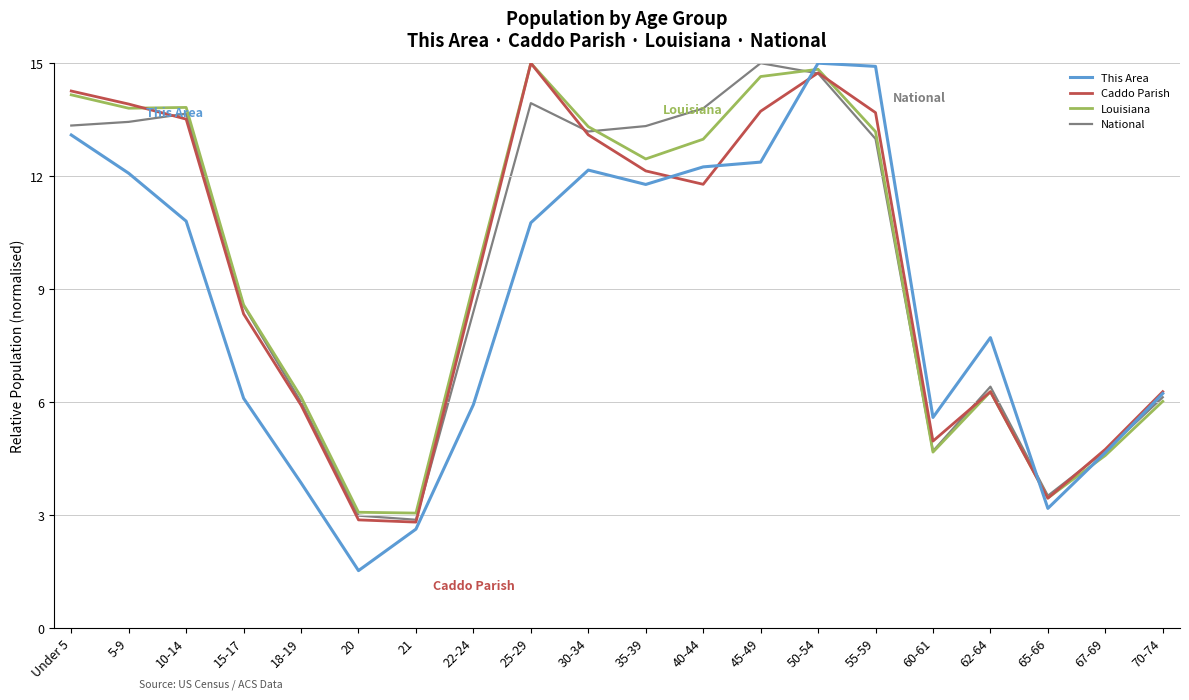

Between which two adjacent categories do This Area and Louisiana first intersect?

45-49 and 50-54